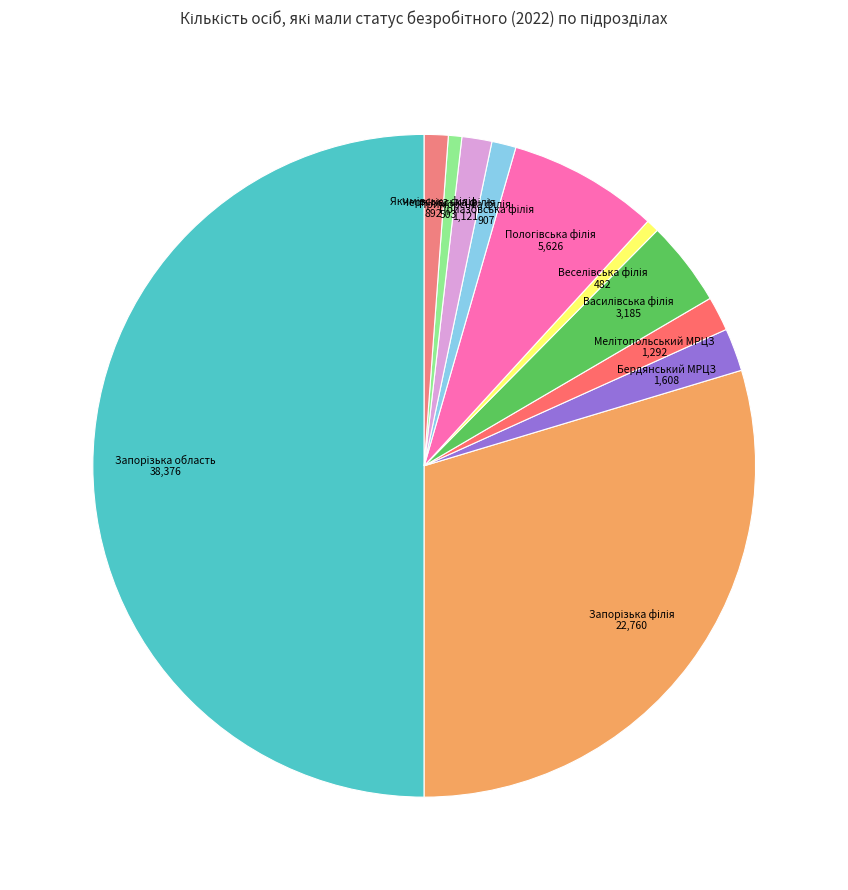

Which slice is the largest?

Запорізька область